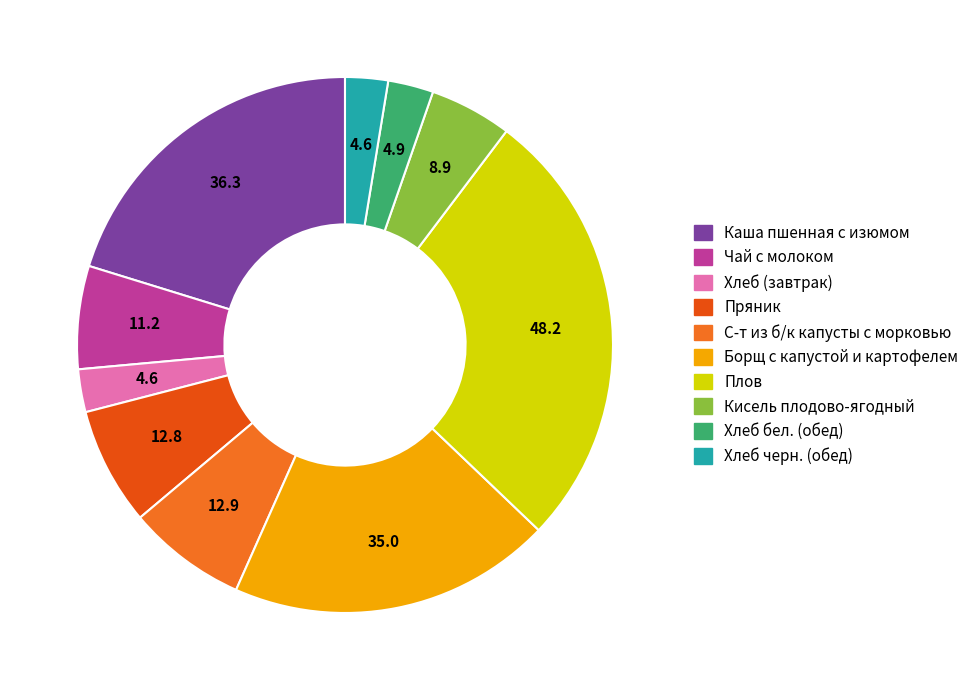

Is there any slice that represents more than half of the pie?

No